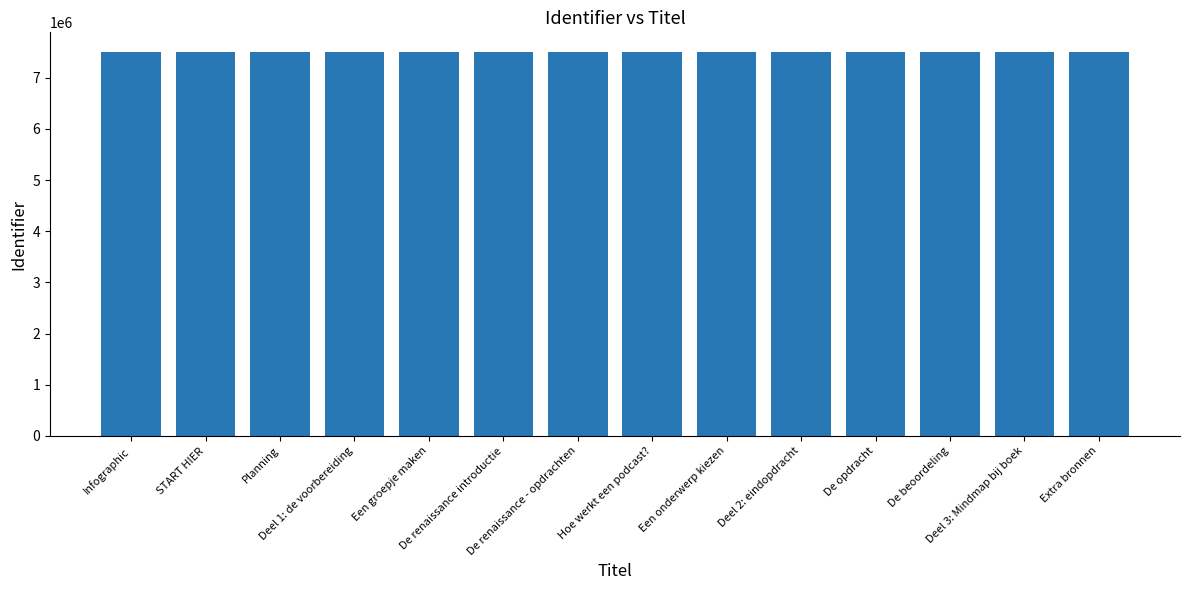

True or false: the data shows 7511425 at De renaissance - opdrachten.

True